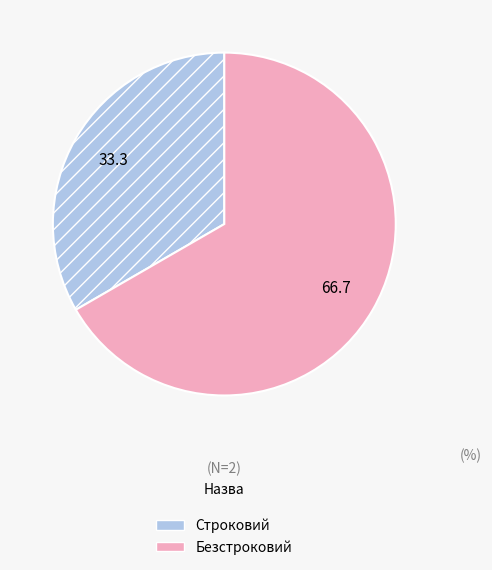

Is the sum of Безстроковий and Строковий greater than half?

Yes